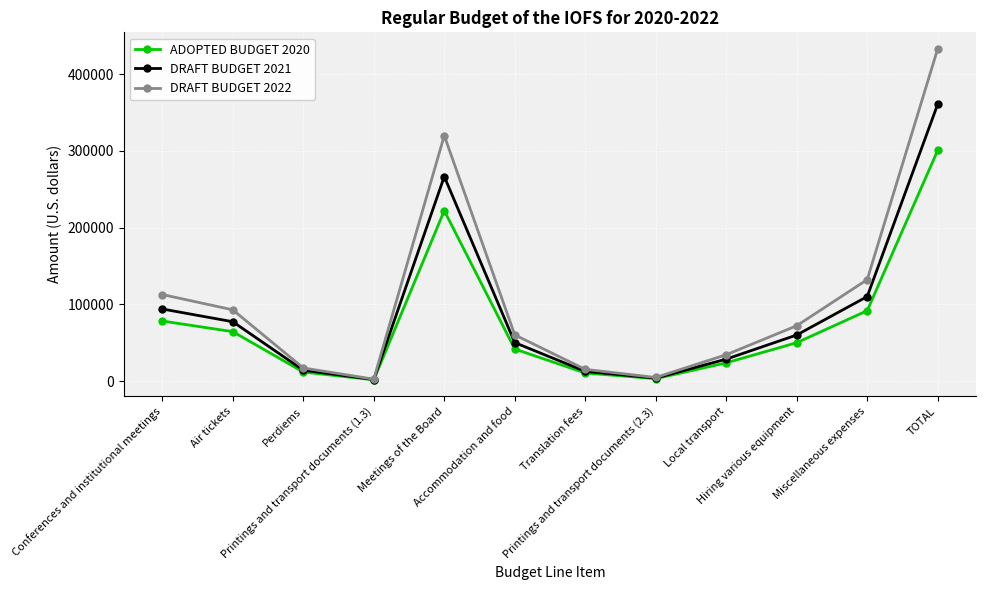

What position from the left is Local transport?

9